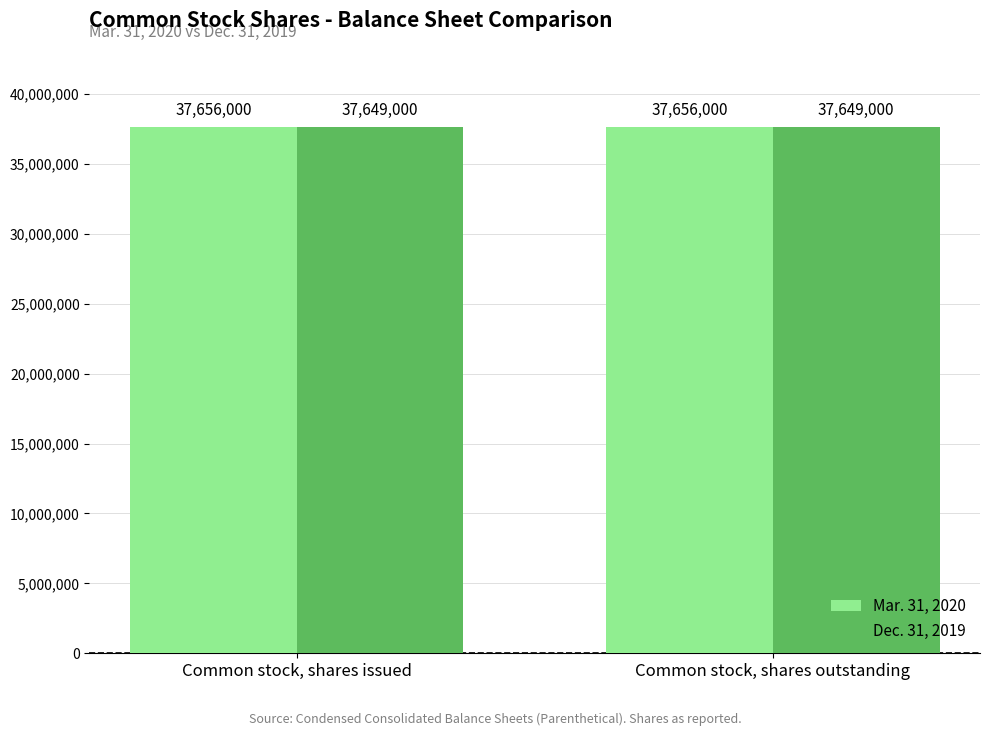

What is the difference between the highest and lowest values at Common stock, shares issued?

7000